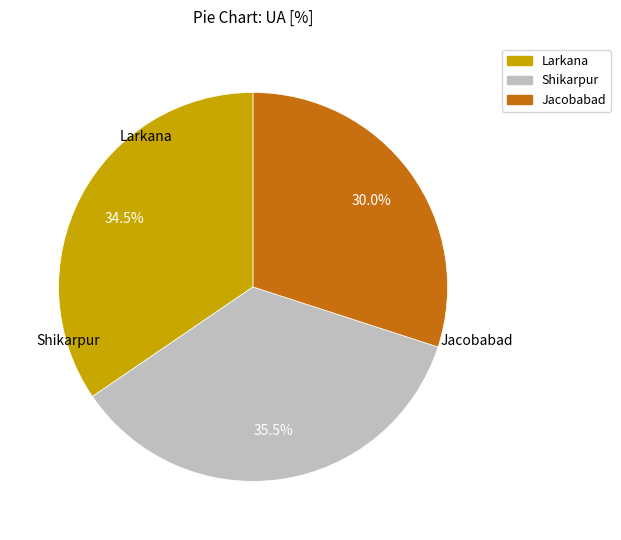

Approximately how many times larger is the value at Larkana compared to Shikarpur?

1.0